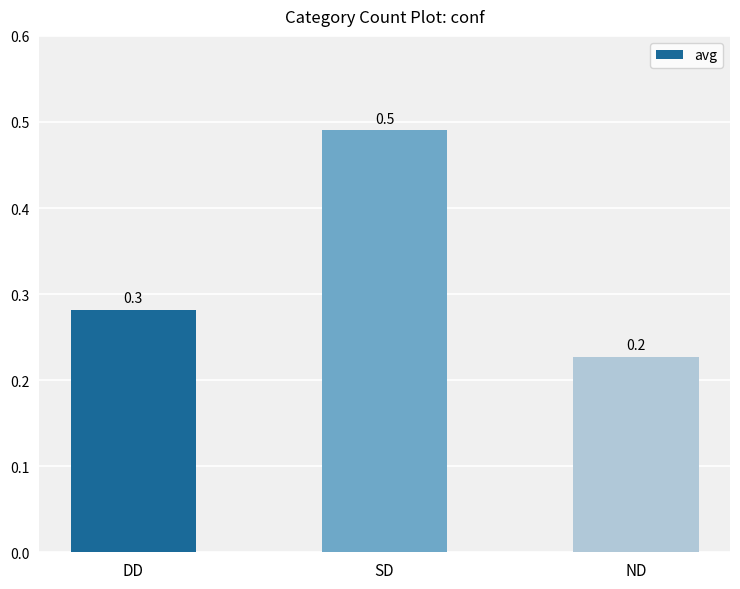

Are the bars horizontal?

No